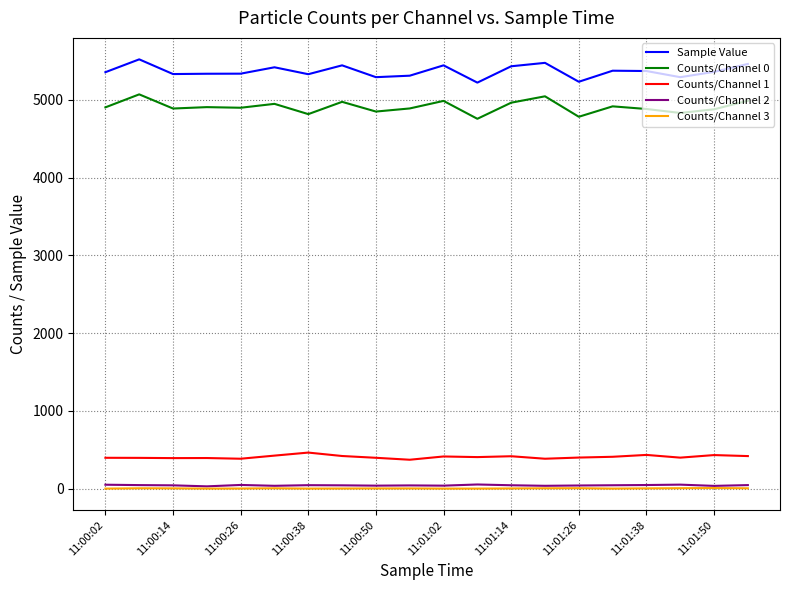

What are all the series names shown in the legend?

Sample Value, Counts/Channel 0, Counts/Channel 1, Counts/Channel 2, Counts/Channel 3